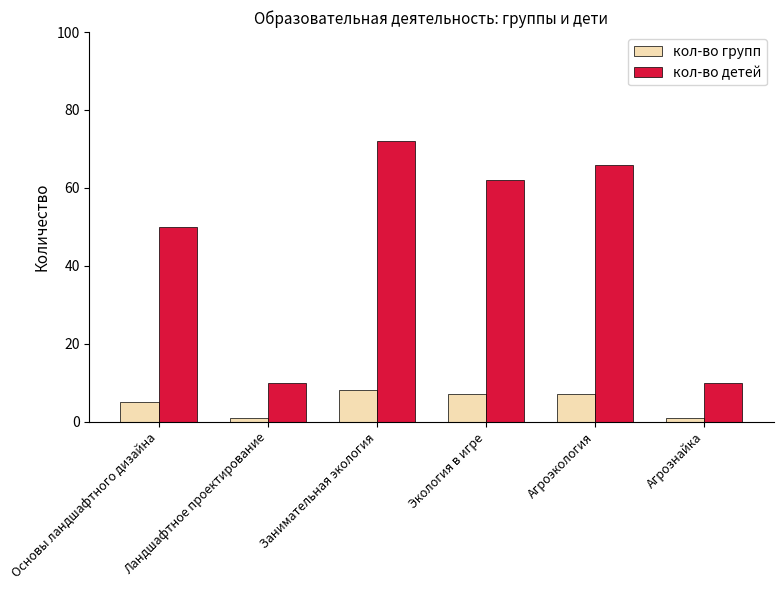

How many values in the кол-во групп series are below 7?

3